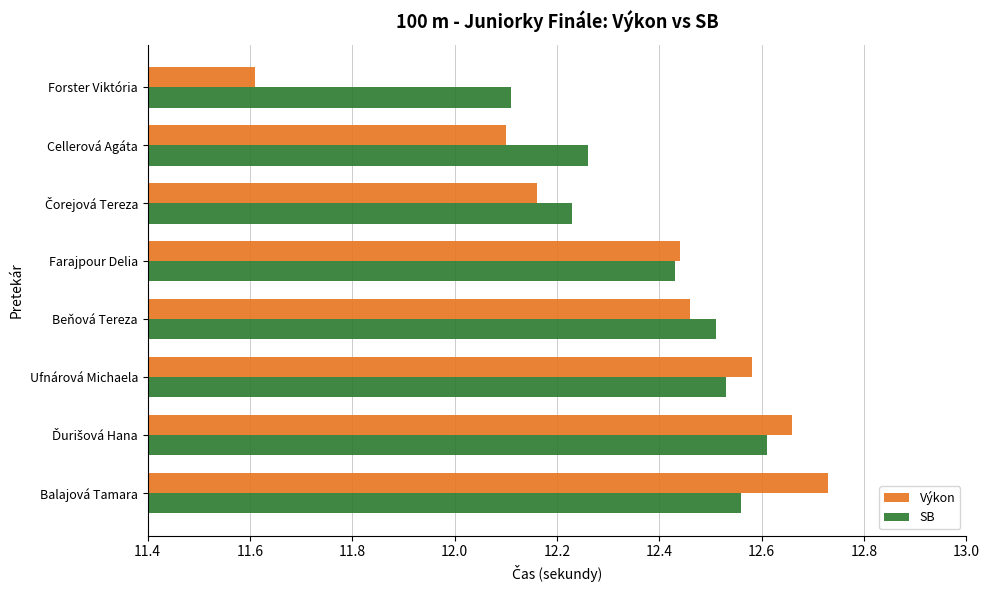

What is the sum of all SB values?

99.2